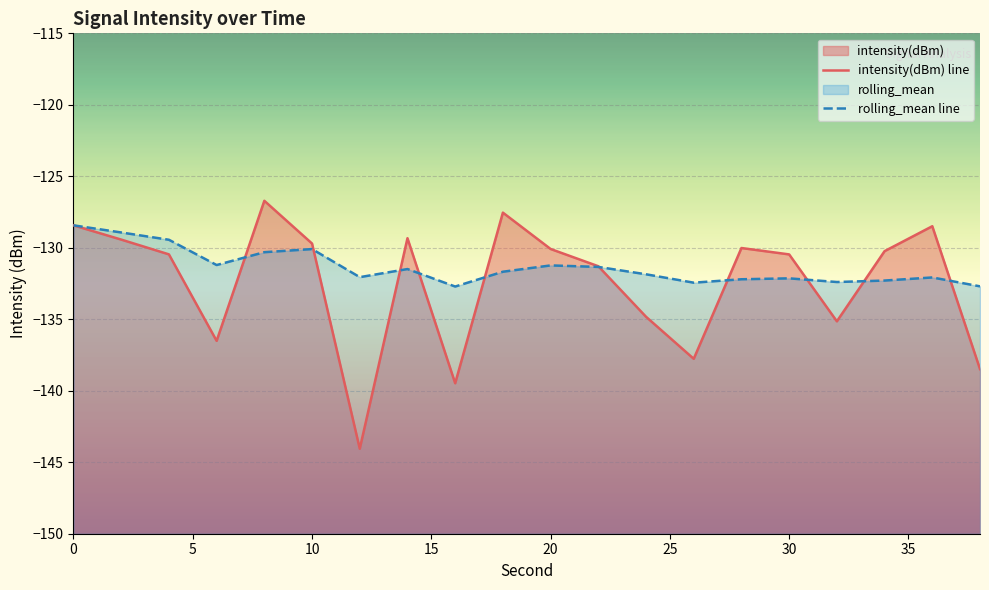

Rank the series by their maximum value, from lowest to highest.

rolling_mean line, intensity(dBm) line